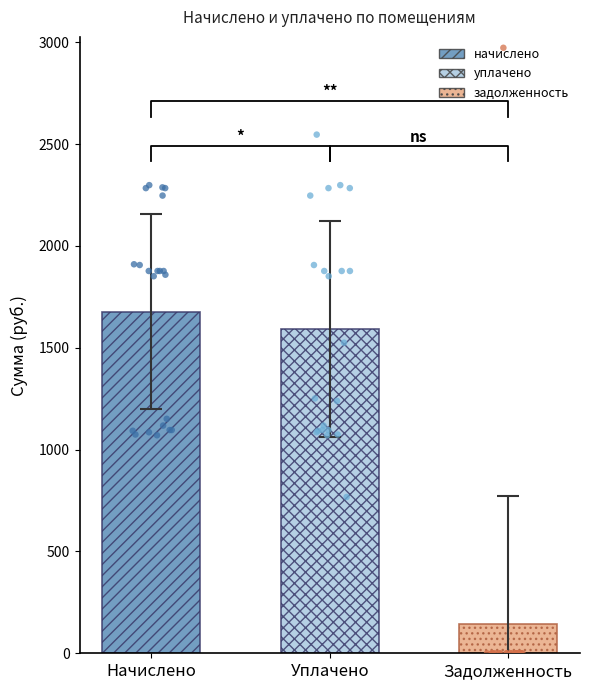

Which series reaches the minimum Y coordinate?

задолженность